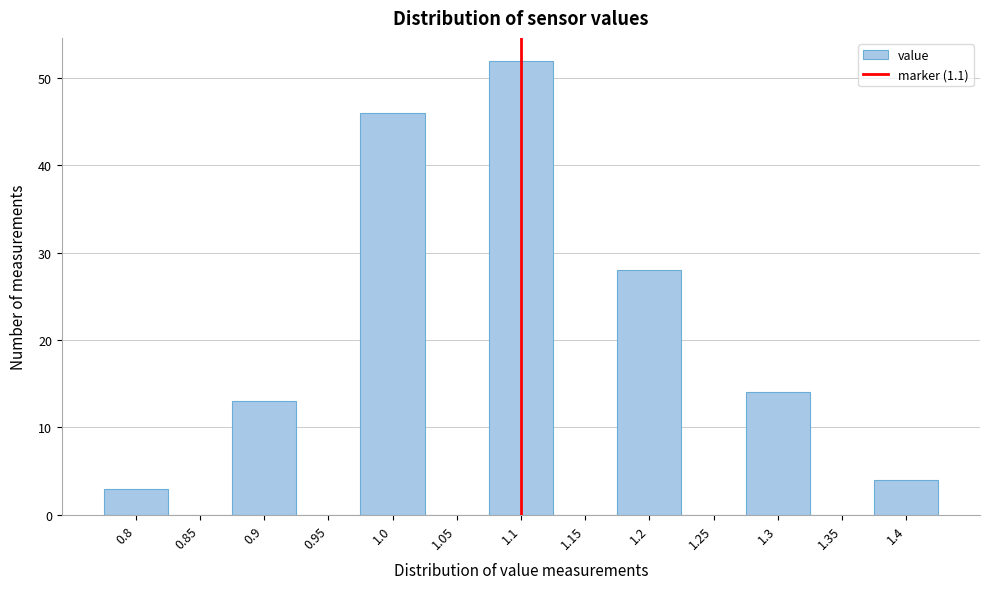

Reading left to right, list every bar in this chart as the range it spans on the x-axis followed by its height. The values are not printed on the chart, so give them approximately, as read against the axis.

0.775 to 0.825: 3
0.825 to 0.875: 0
0.875 to 0.925: 13
0.925 to 0.975: 0
0.975 to 1.025: 46
1.025 to 1.075: 0
1.075 to 1.125: 52
1.125 to 1.175: 0
1.175 to 1.225: 28
1.225 to 1.275: 0
1.275 to 1.325: 14
1.325 to 1.375: 0
1.375 to 1.425: 4